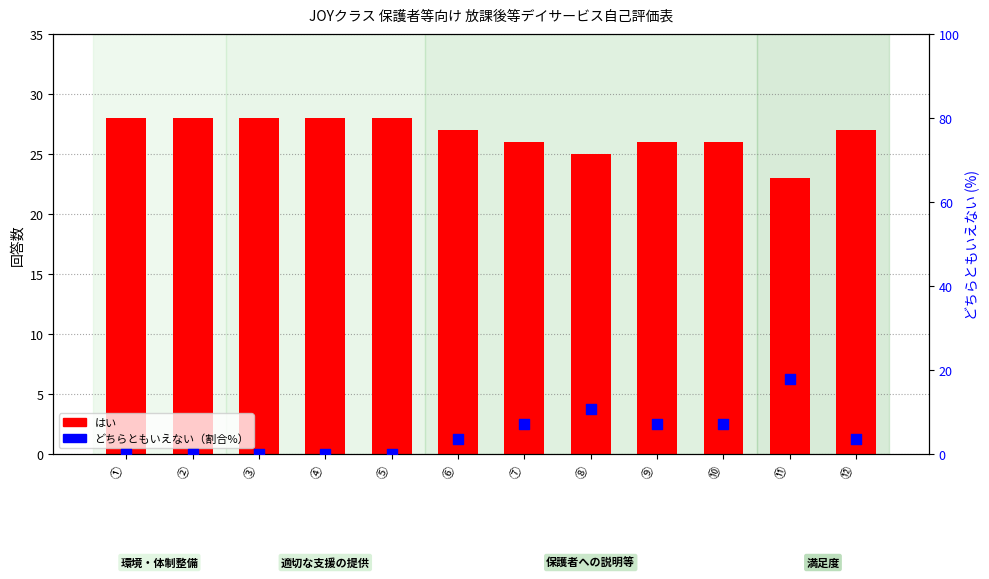

What is the total value across all series at ③?

28.0